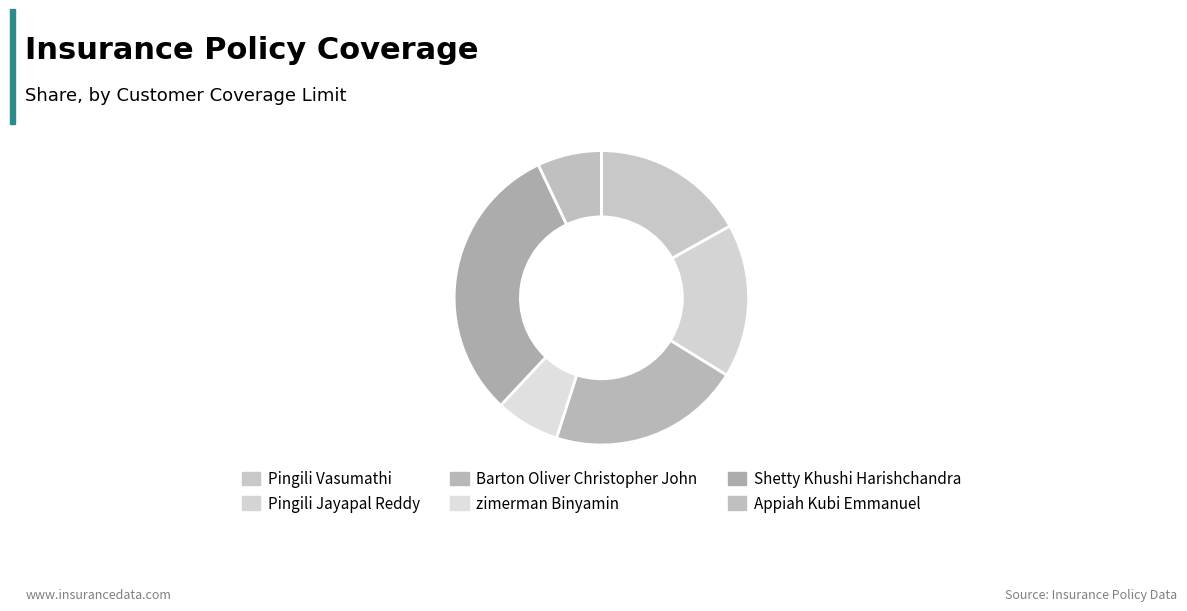

Is it true that Barton Oliver Christopher John is 21% of the pie?

True